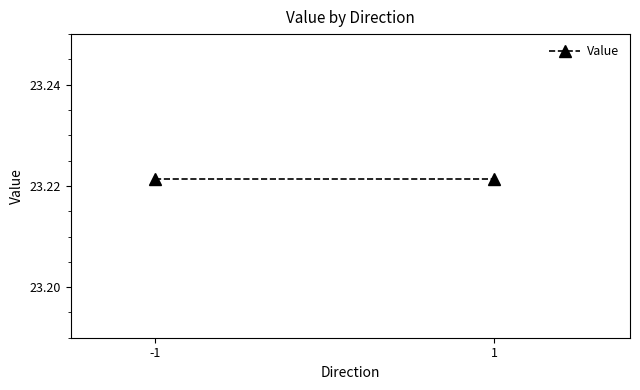

What is the average value?

23.2